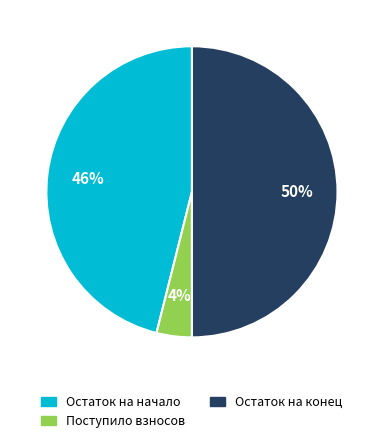

To the nearest percent, what is the average slice percentage?

33%